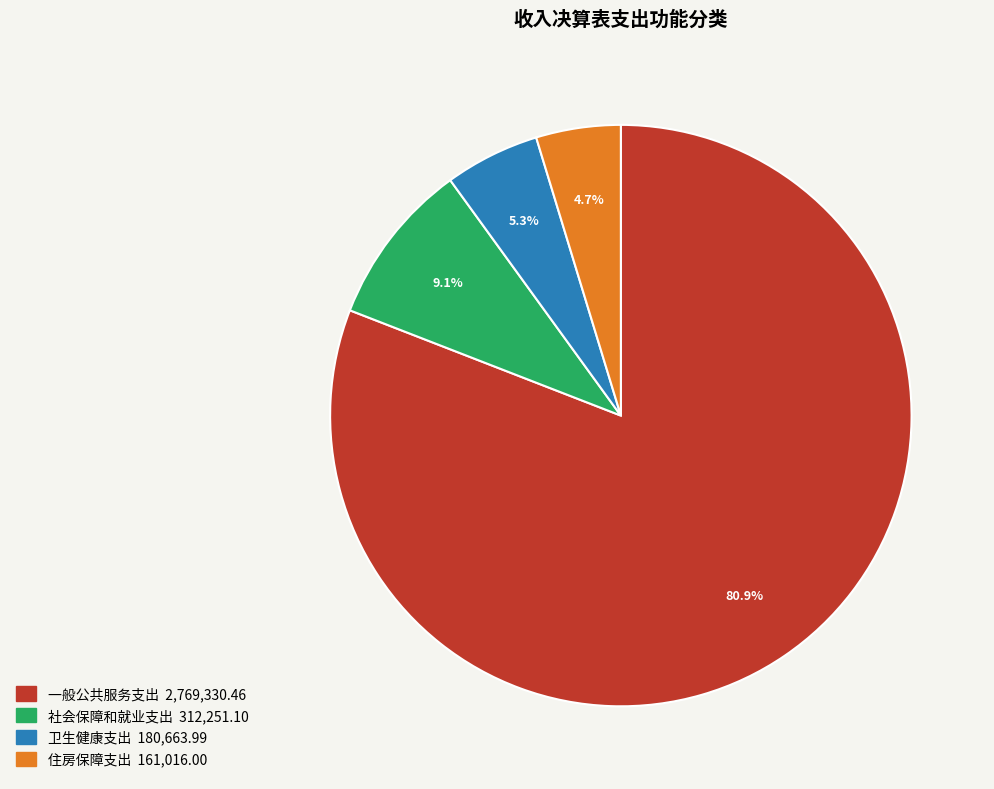

What is the ratio of the value at 卫生健康支出 to the value at 社会保障和就业支出?

0.6